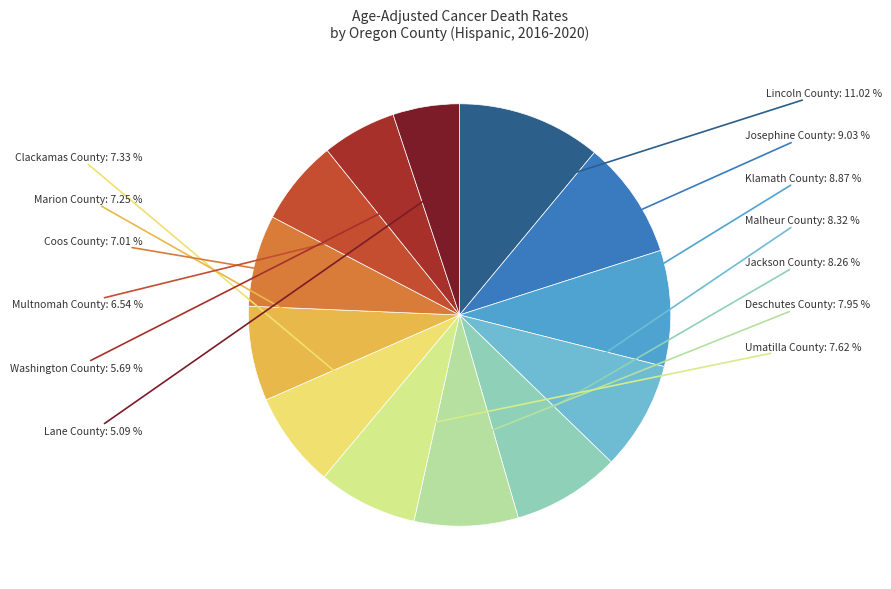

Is it true that Deschutes County is 8% of the pie?

True